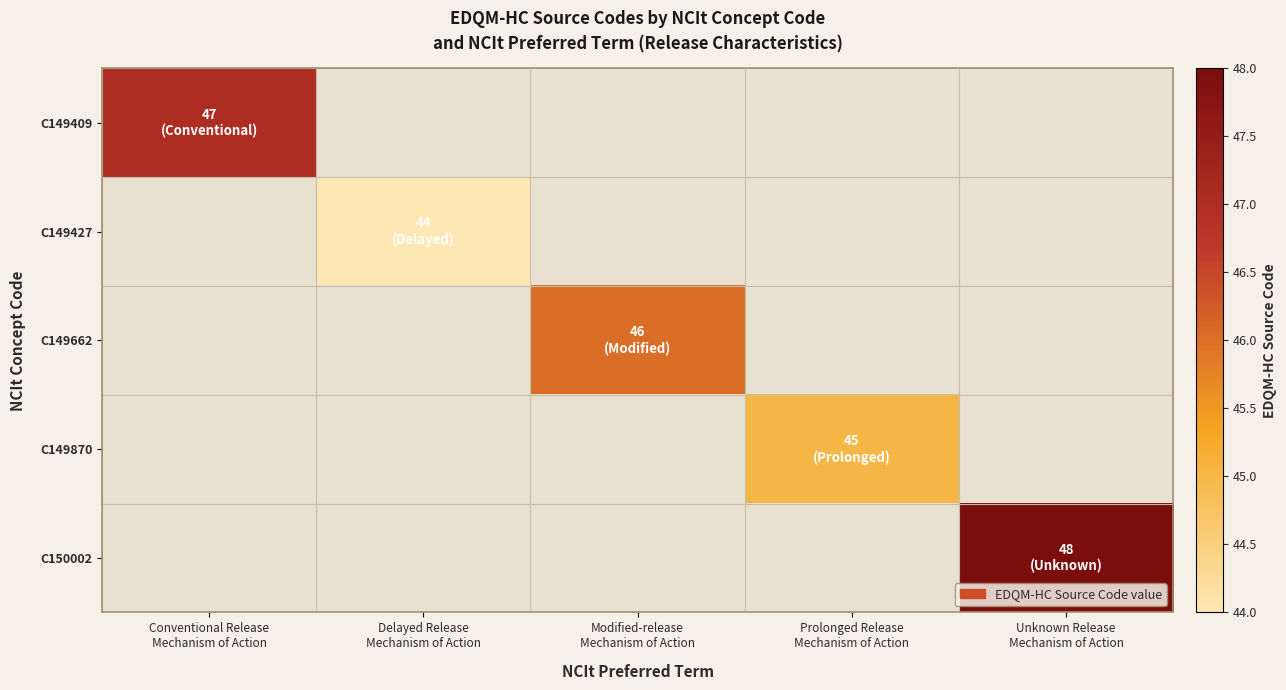

At which label does C149427 reach its minimum?

Conventional Release Mechanism of Action